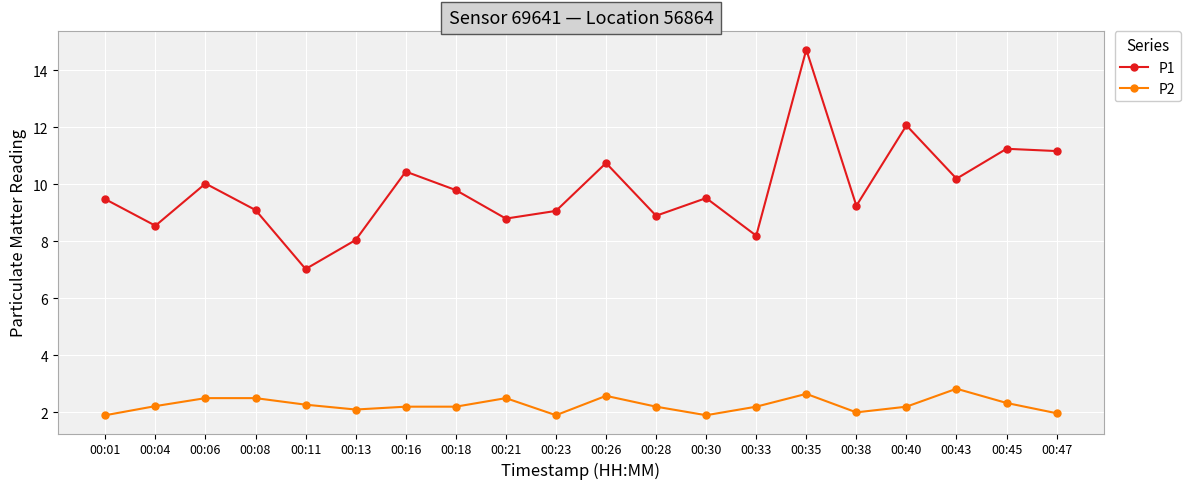

True or false: P1 and P2 cross at least once.

False